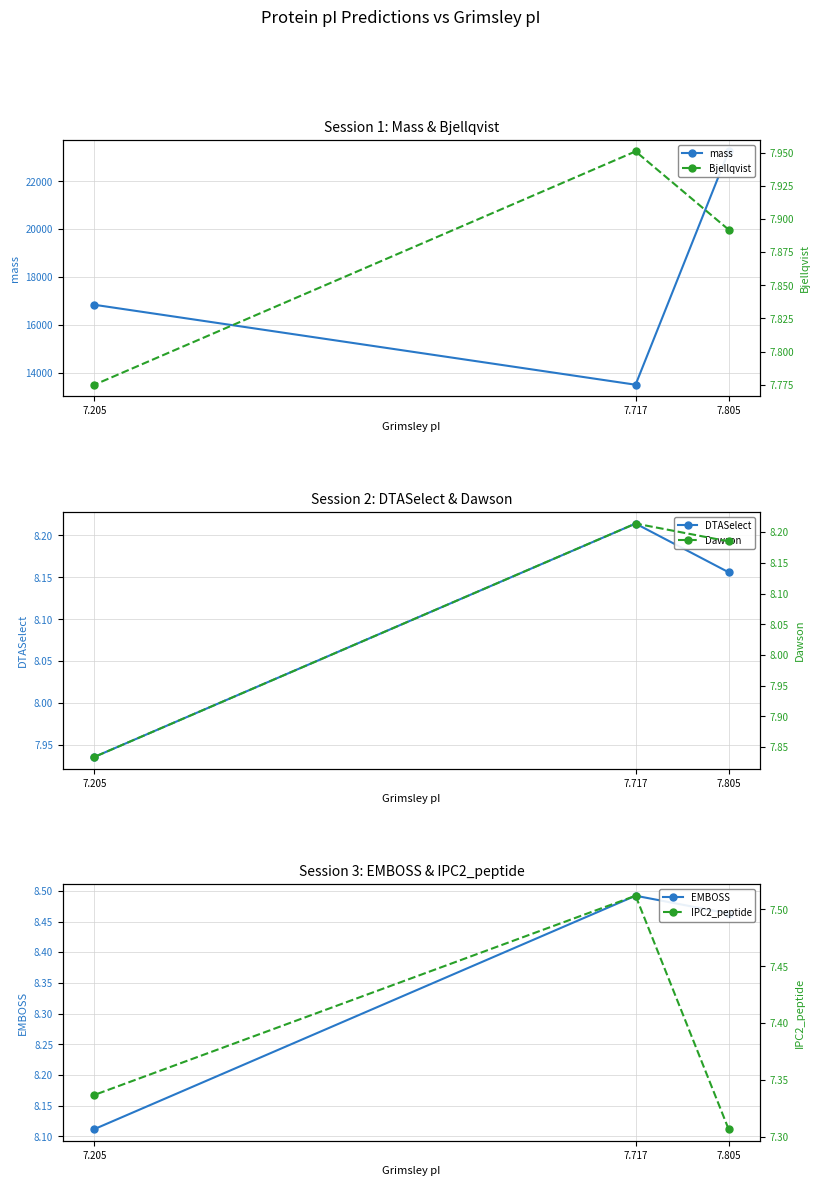

What is the value of the IPC2_peptide point at the 2nd from the left?

7.5